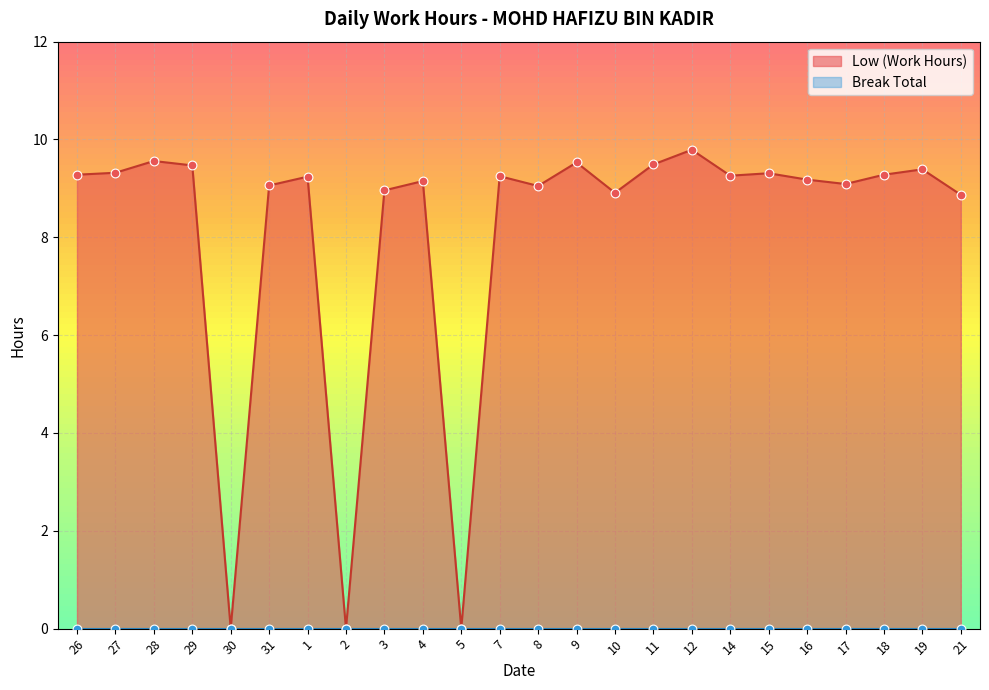

Approximately how many times larger is the value at 9 compared to 14?

1.0